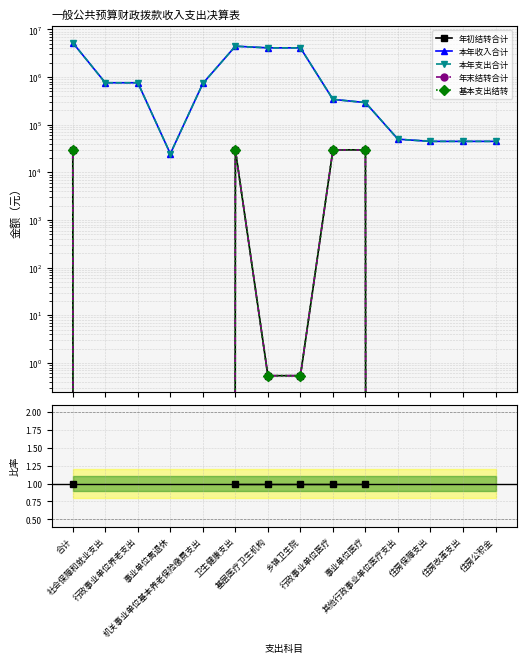

True or false: 本年收入合计 and 年初结转合计 intersect in this chart.

False